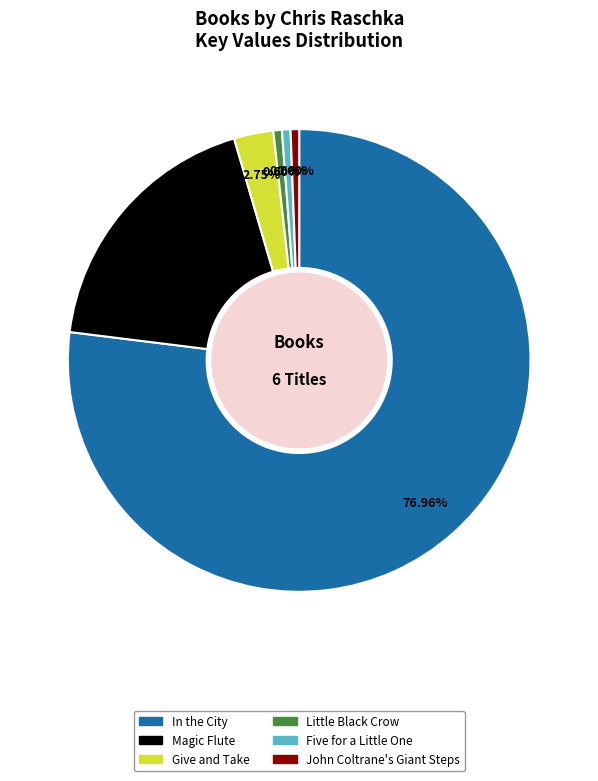

Which category has the biggest portion of the pie?

In the City